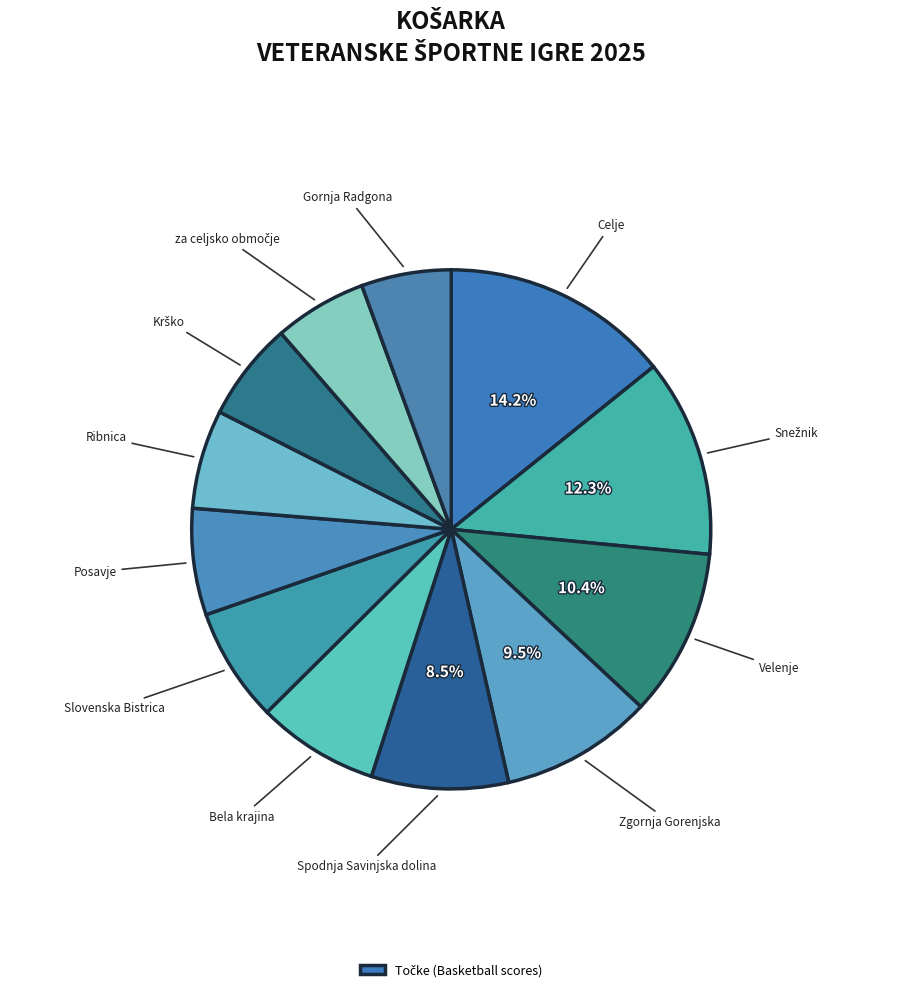

Count the number of slices in the pie.

12